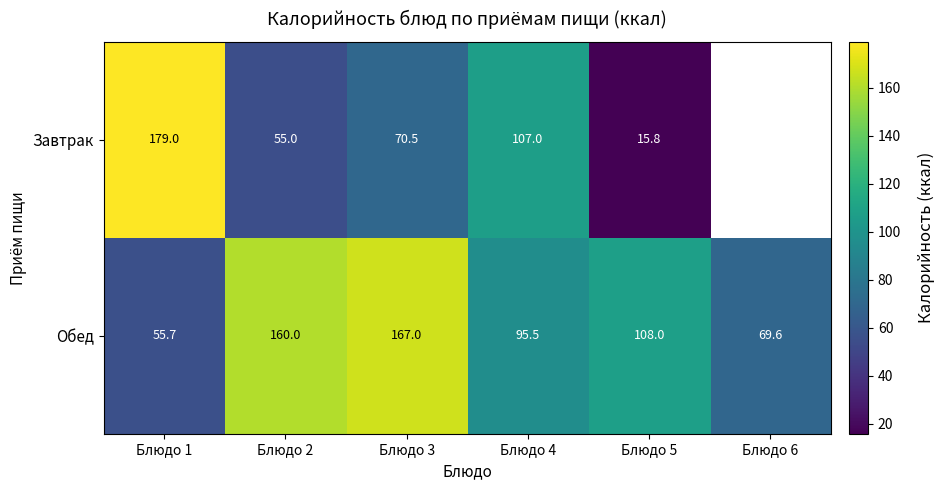

Which series changed the most between Блюдо 1 and Блюдо 2?

Завтрак